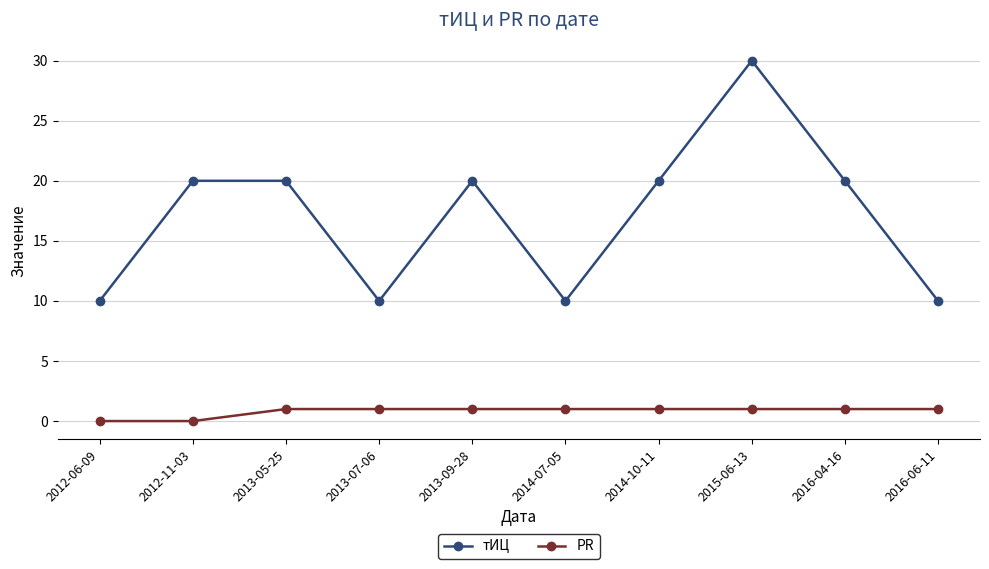

The value of тИЦ at 2013-07-06 is 15. True or false?

False